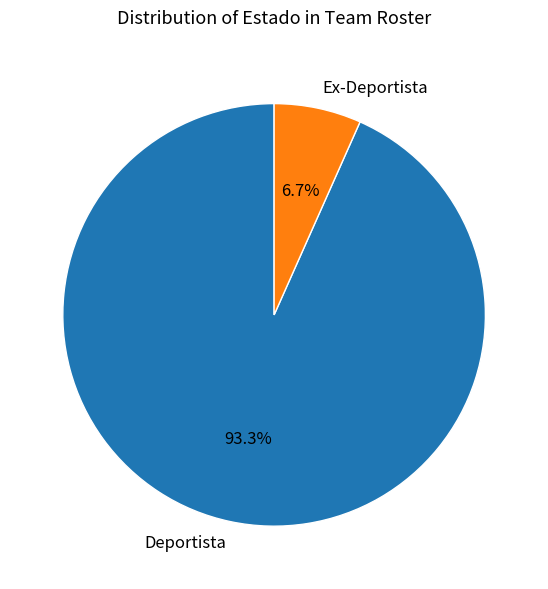

Between Deportista and Ex-Deportista, which is larger?

Deportista